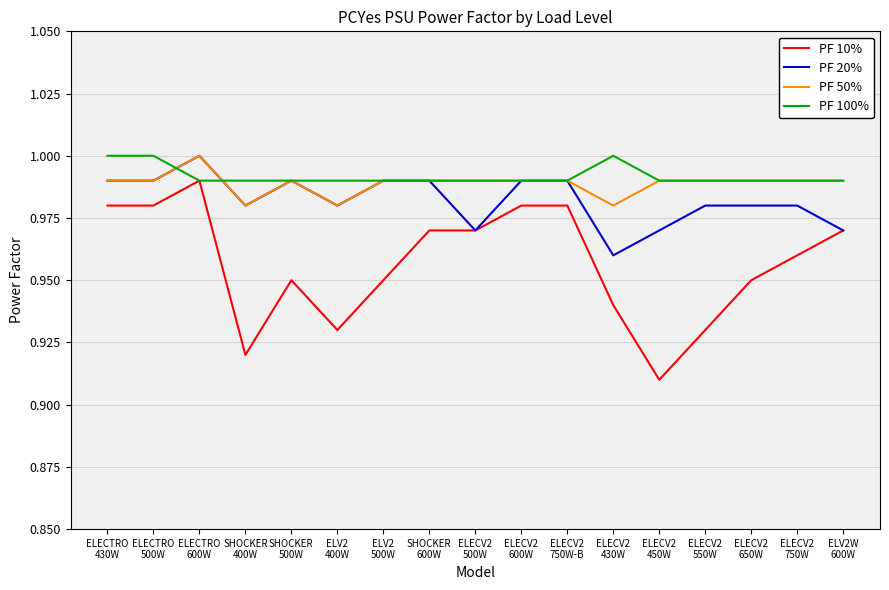

Does the chart display data point markers on the line(s)?

No